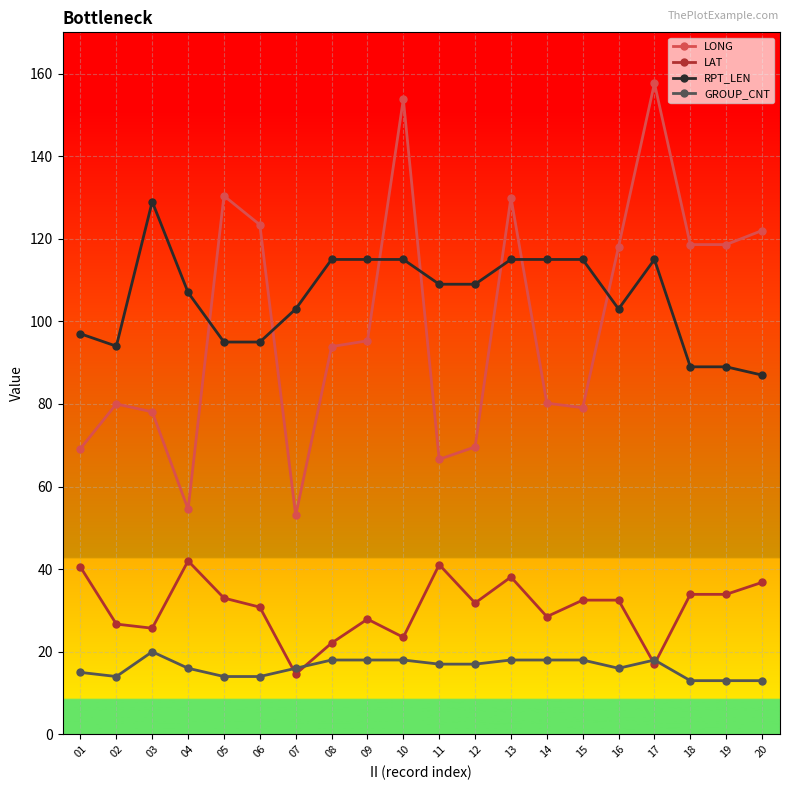

Which series has the widest spread of values?

LONG